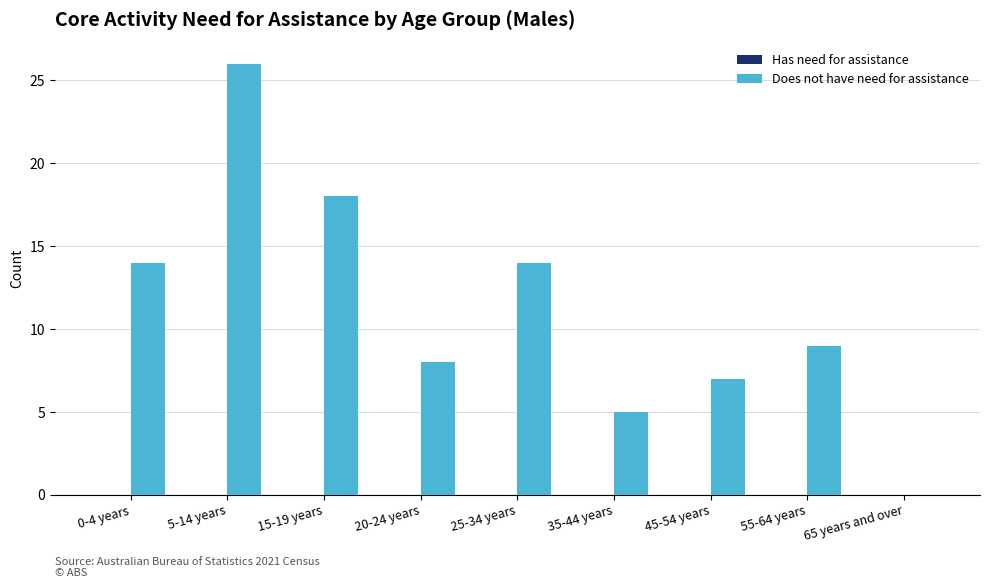

Which has a higher value, 5-14 years or 45-54 years?

5-14 years